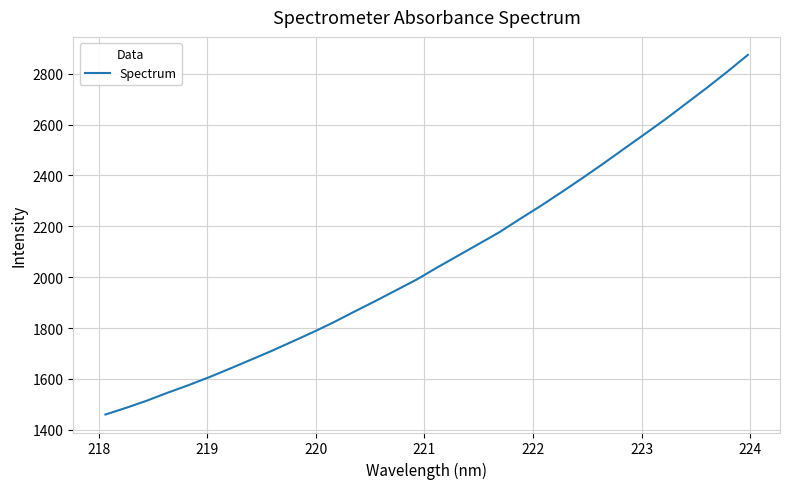

What is the maximum value shown in the chart?

2874.2